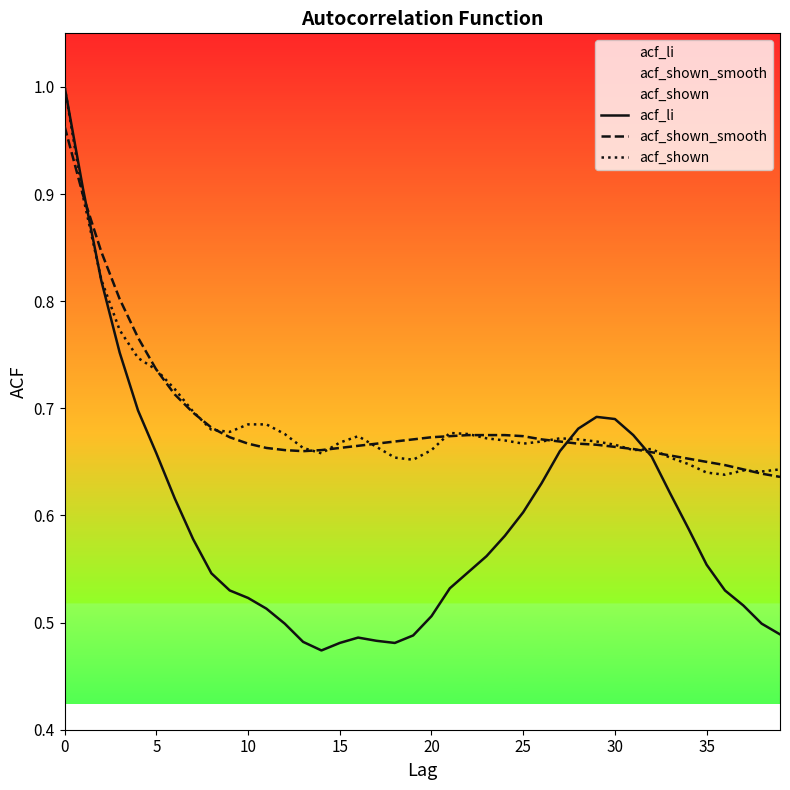

Is it true that acf_li equals 0.3 at 9?

False